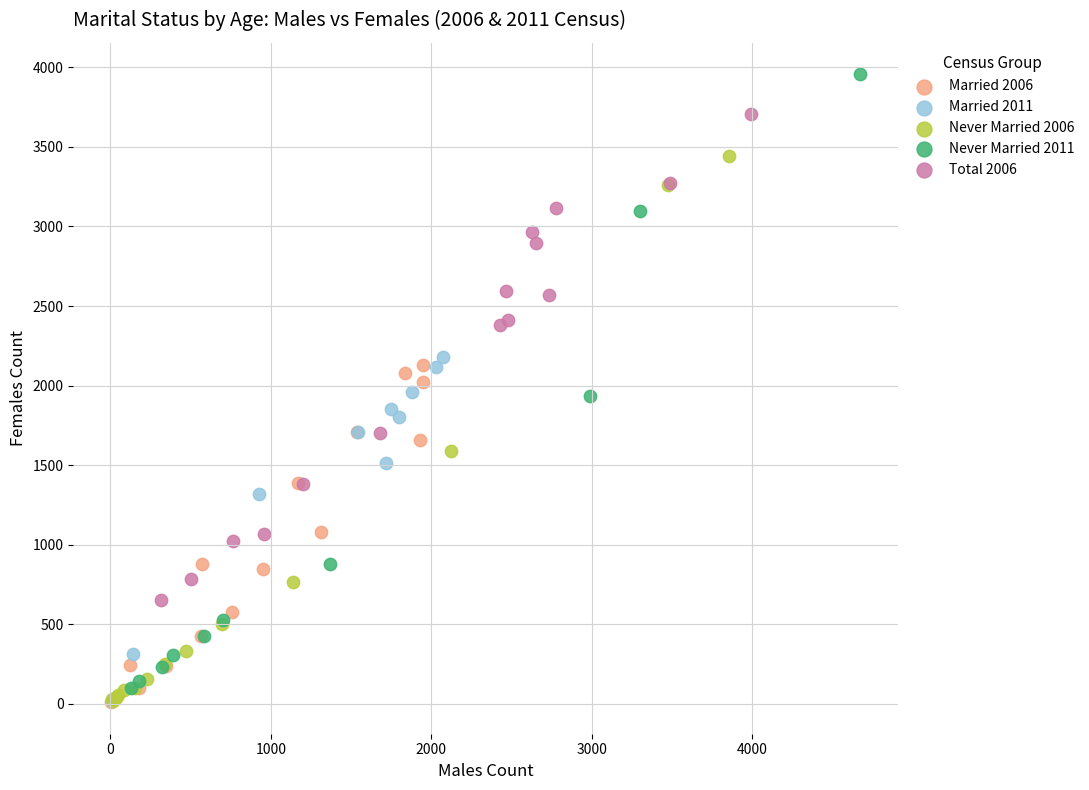

Which series contains the highest Y value?

Never Married 2011